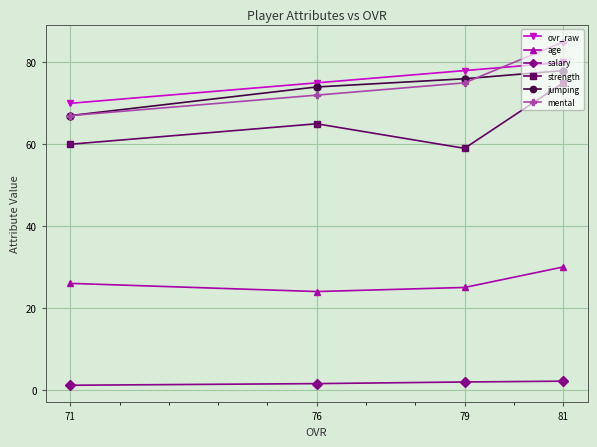

How many interior local peaks does the strength series have?

1